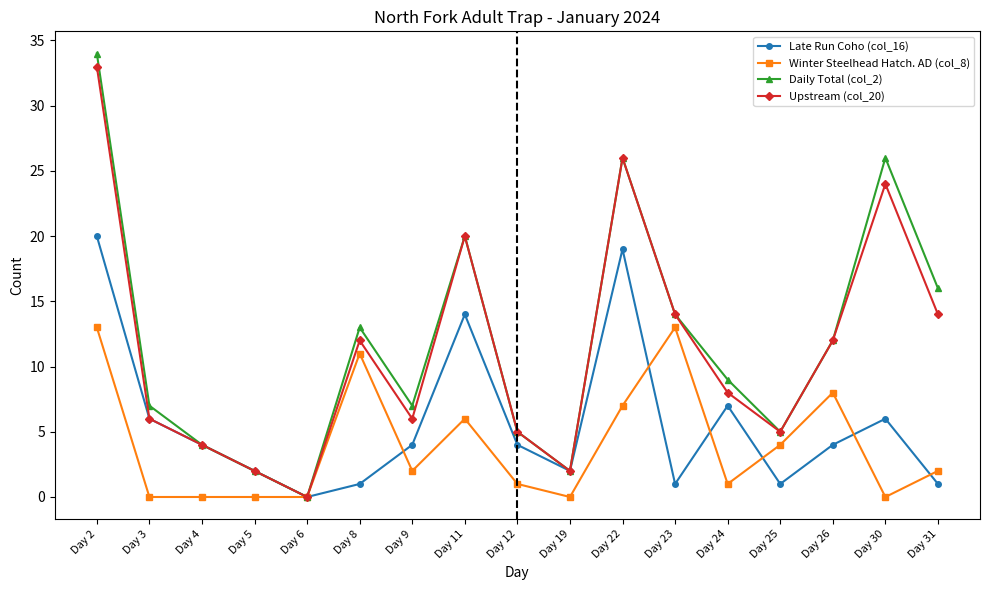

How many lines are shown in the chart?

4